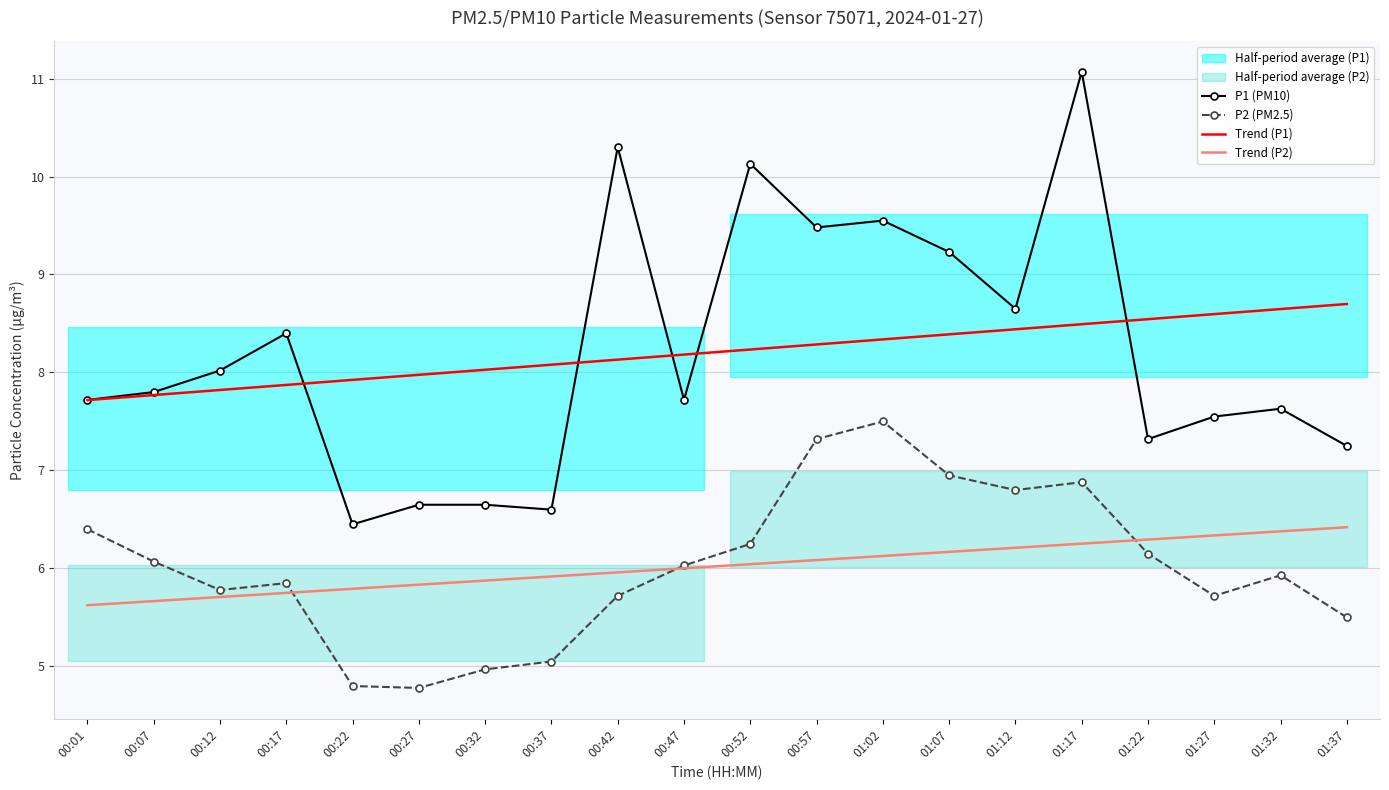

True or false: P2 (PM2.5) and Trend (P1) cross at least once.

False